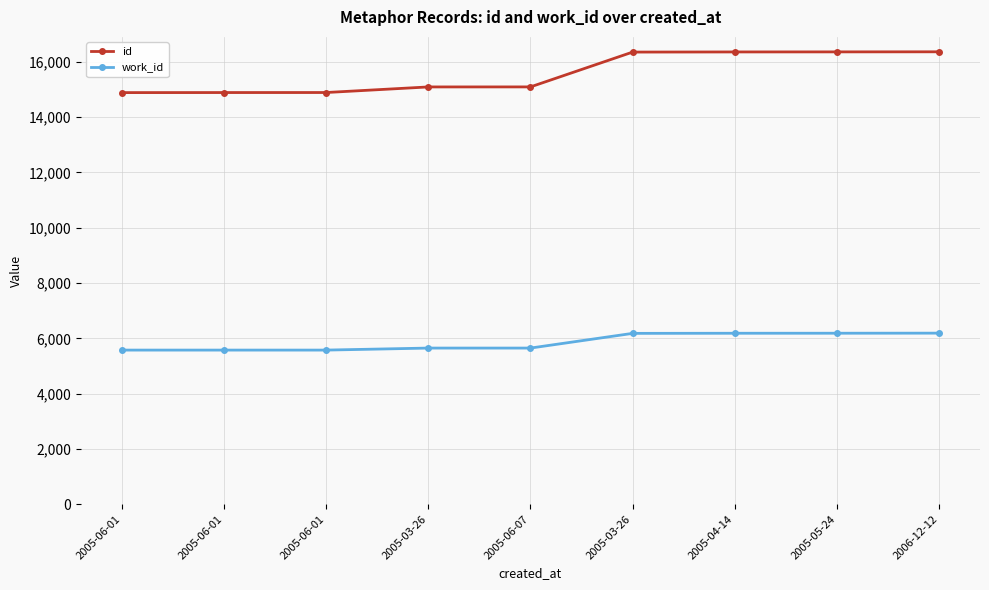

Does the chart have visible grid lines?

Yes